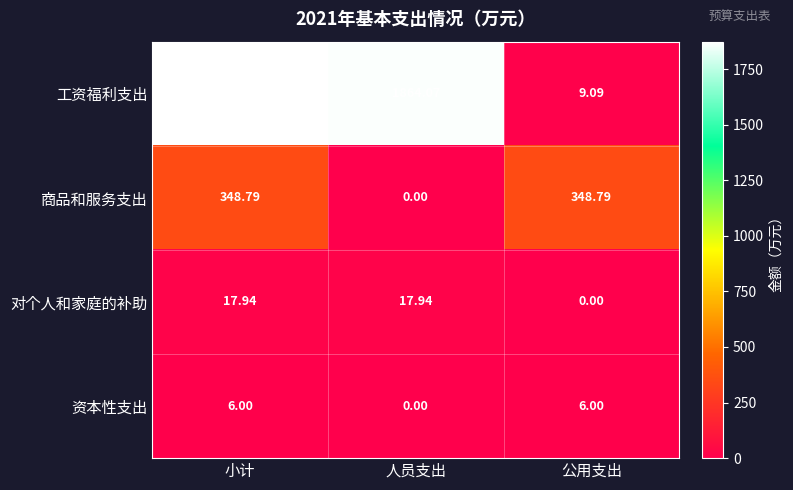

At which category is the sum across all series the highest?

小计